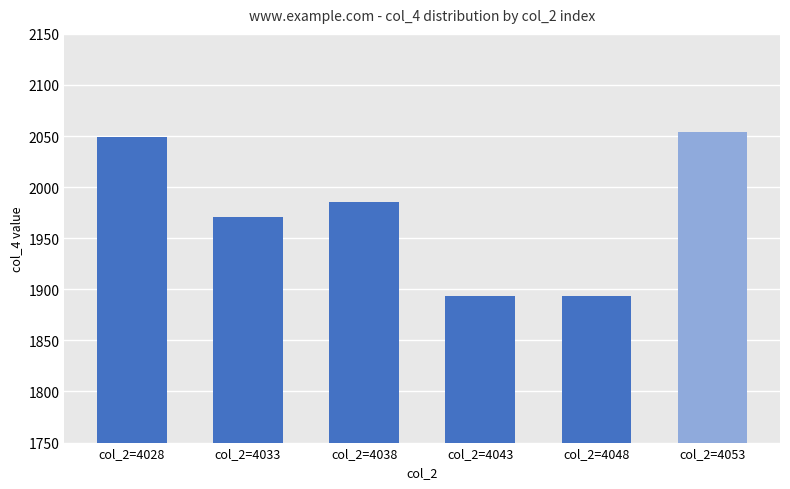

Reading left to right, what are all the values shown in this chart?

col_2=4028=2049	col_2=4033=1971	col_2=4038=1985	col_2=4043=1893	col_2=4048=1893	col_2=4053=2054